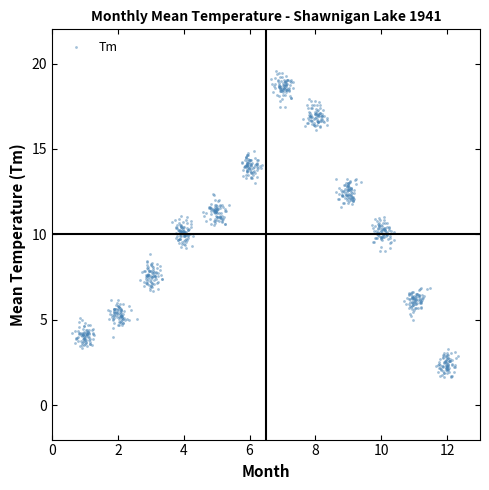

What is the range of Y values (max minus min)?

17.9